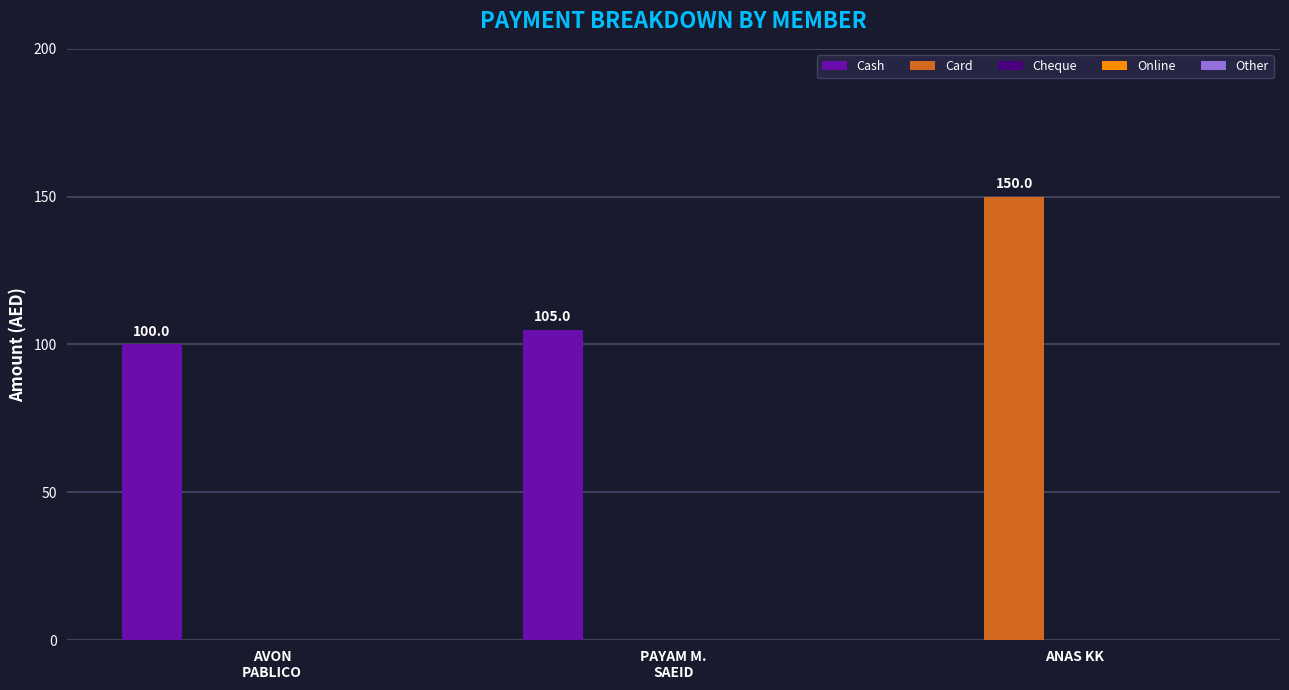

Which series has the largest total across all categories?

Cash